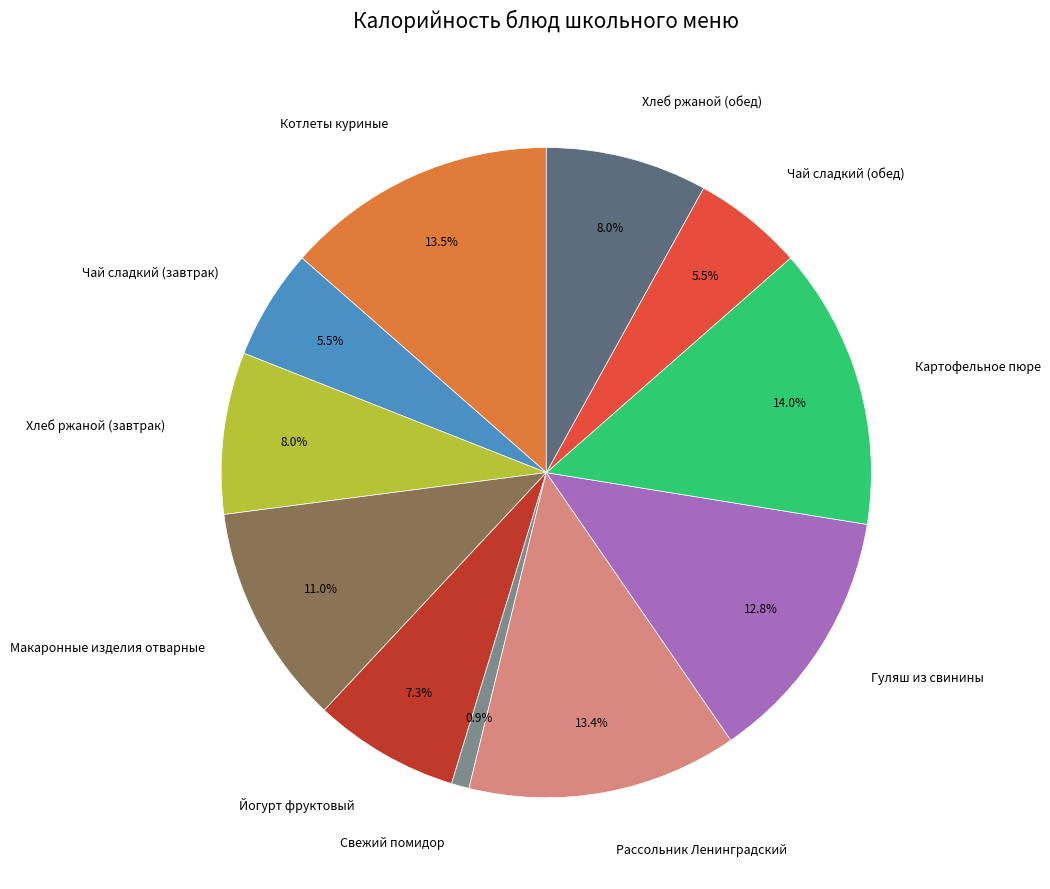

What percentage is the Хлеб ржаной (обед) slice, to the nearest percent?

8%